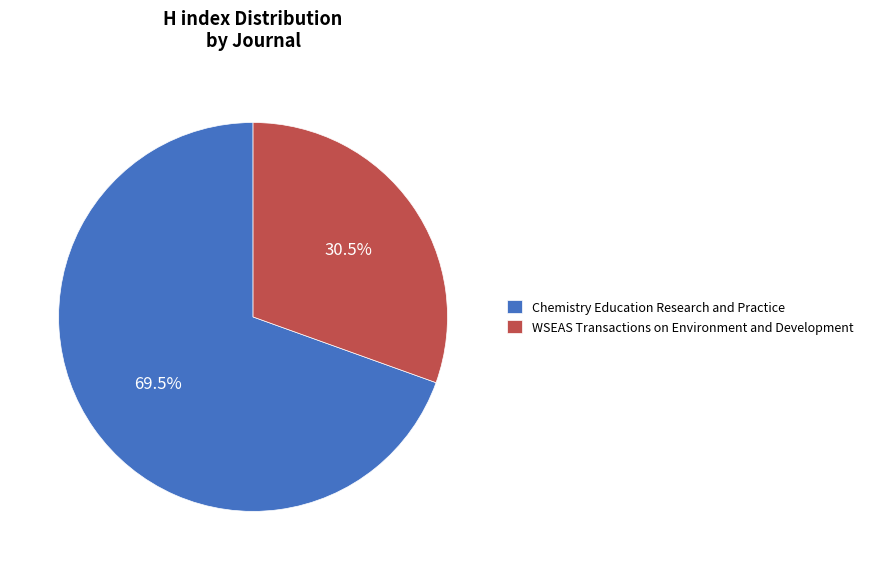

Approximately how many times larger is the value at Chemistry Education Research and Practice compared to WSEAS Transactions on Environment and Development?

2.3